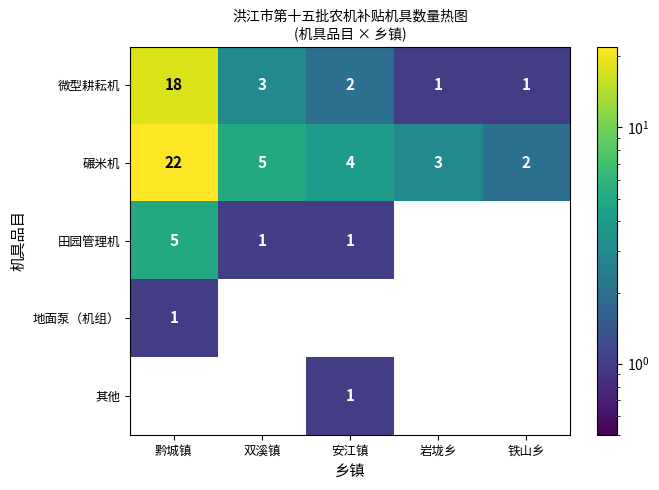

What is the greatest value displayed?

22